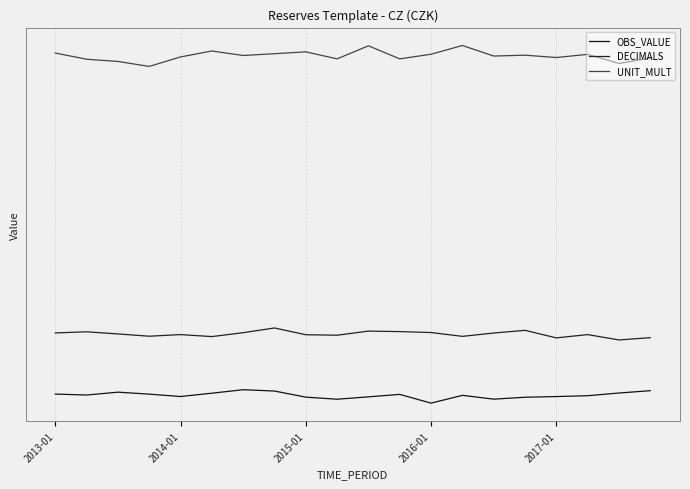

What is the average value of the DECIMALS series?

2.0